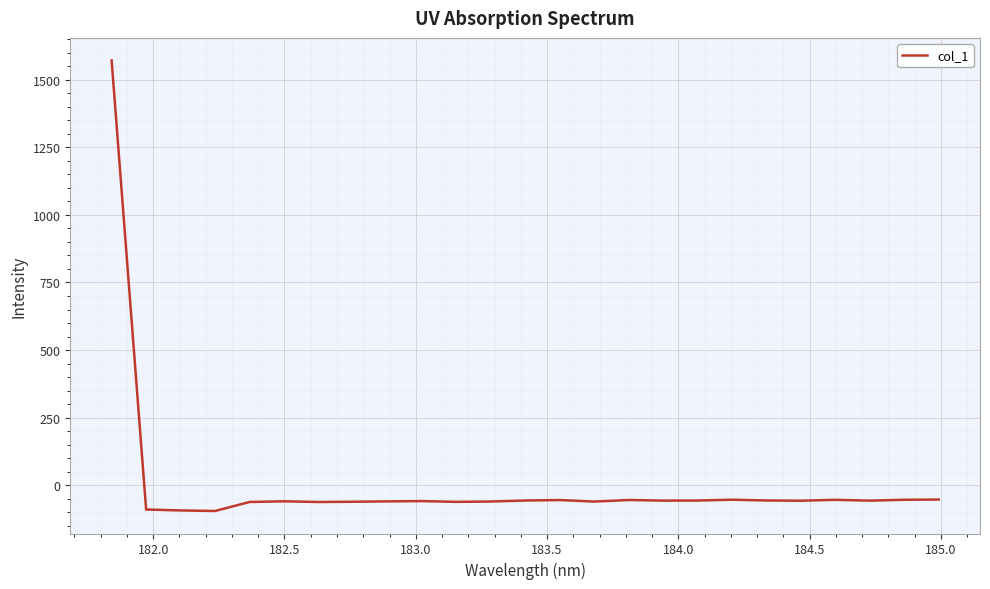

What is the maximum value shown in the chart?

1571.0